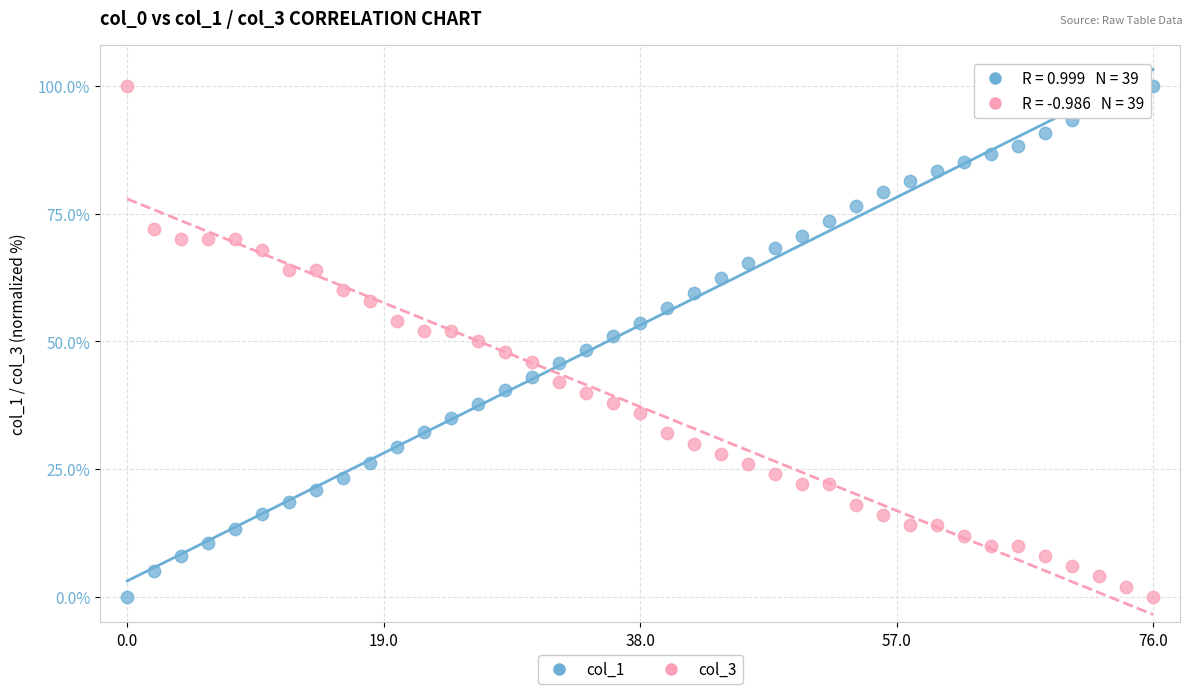

Across all data points, what is the range of Y values (max minus min)?

100.0